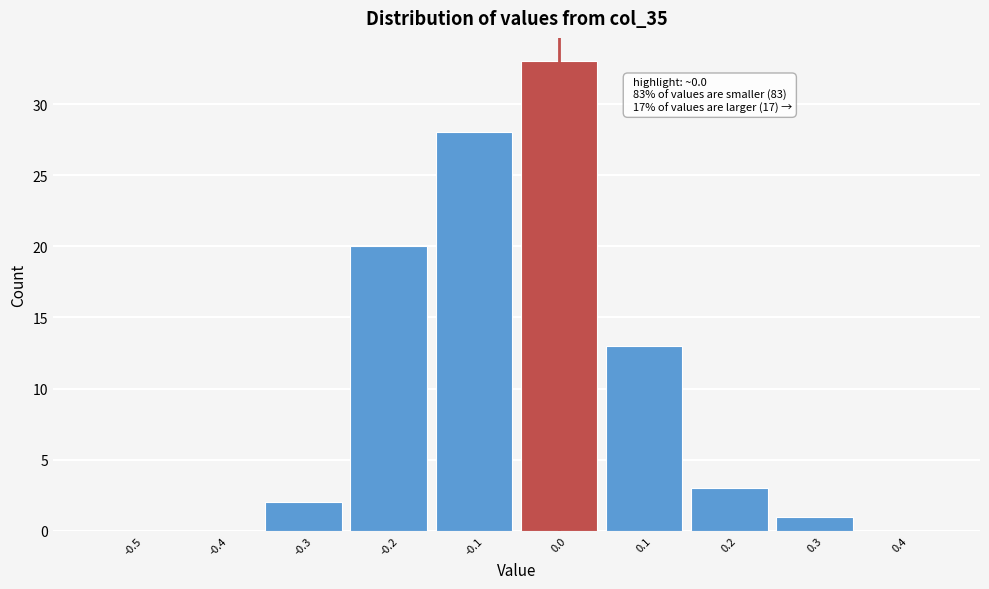

Reading right to left, list all the values displayed in this chart.

0.4=0	0.3=1	0.2=3	0.1=13	0.0=33	-0.1=28	-0.2=20	-0.3=2	-0.4=0	-0.5=0